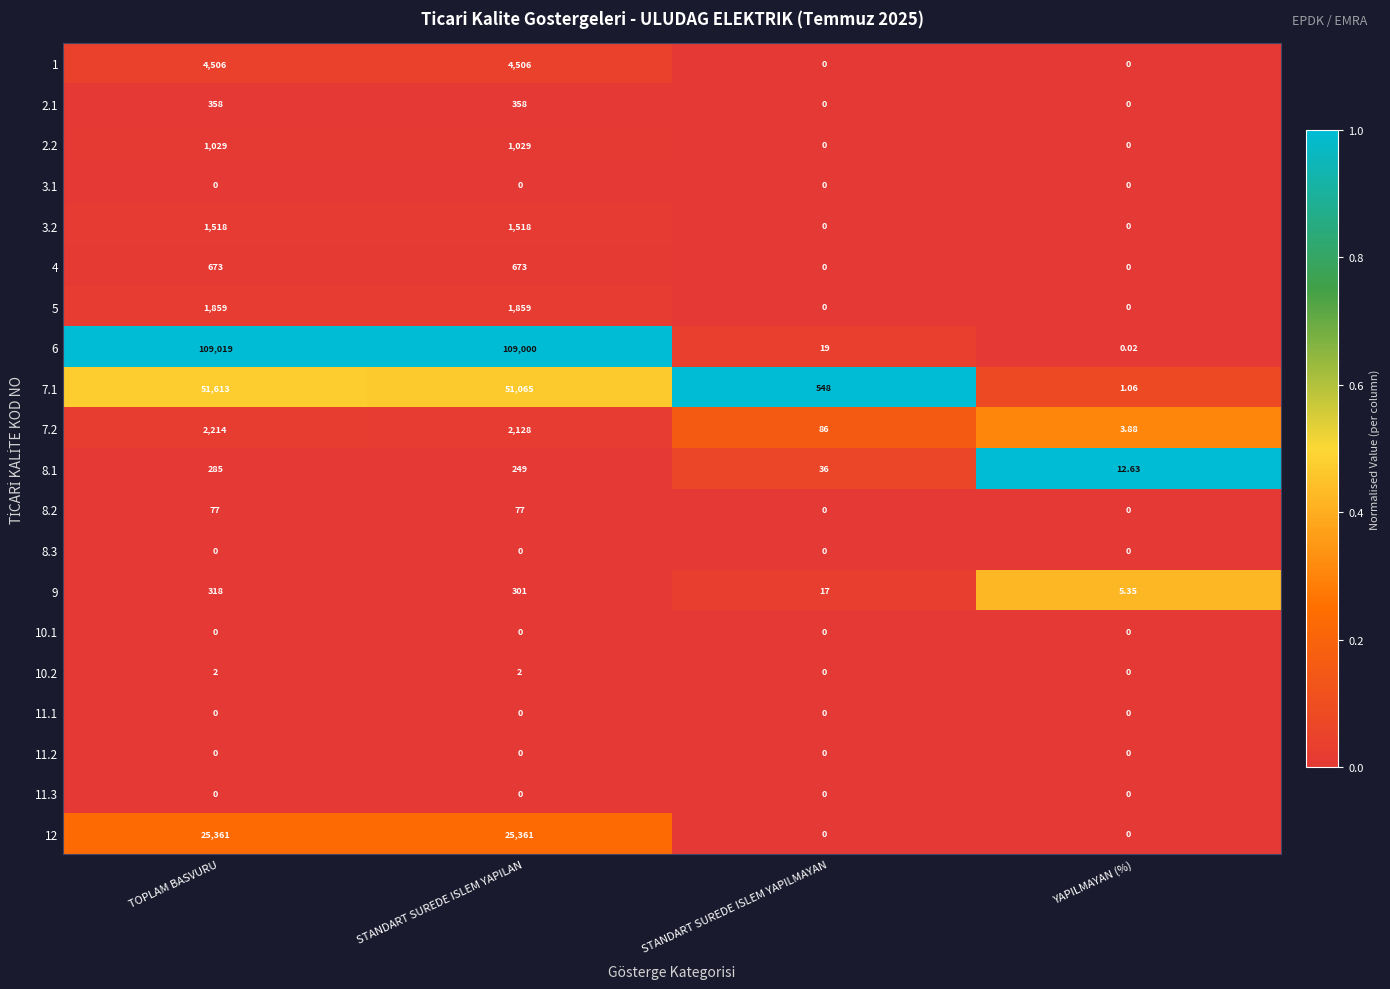

Count the number of data series in this chart.

20